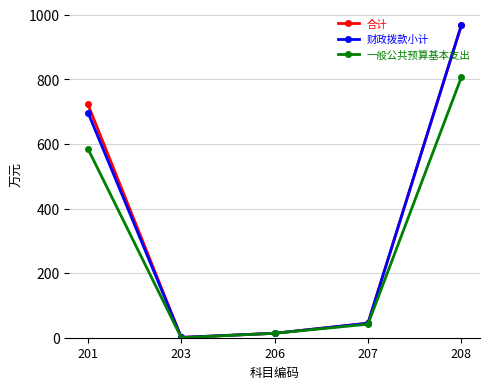

In 财政拨款小计, how many points are lower than both neighbors (excluding endpoints)?

1